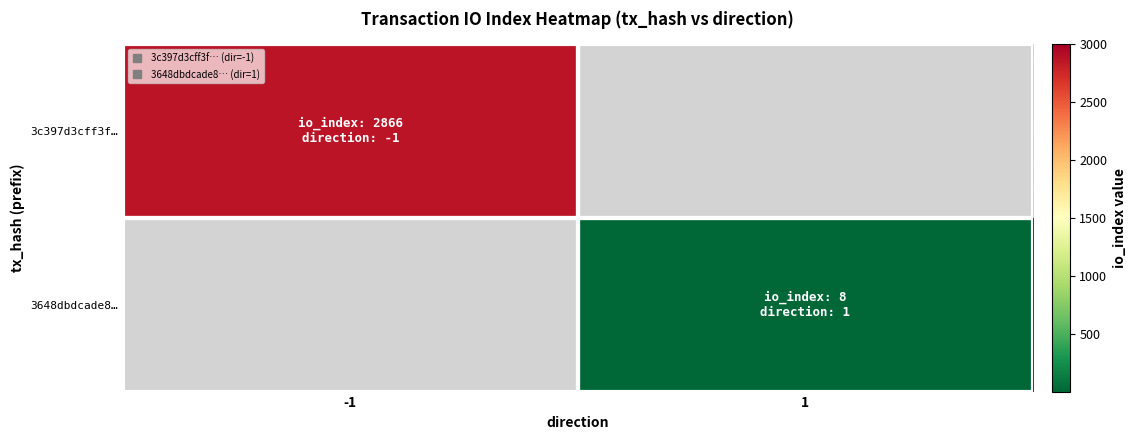

How many series are shown in this chart?

2